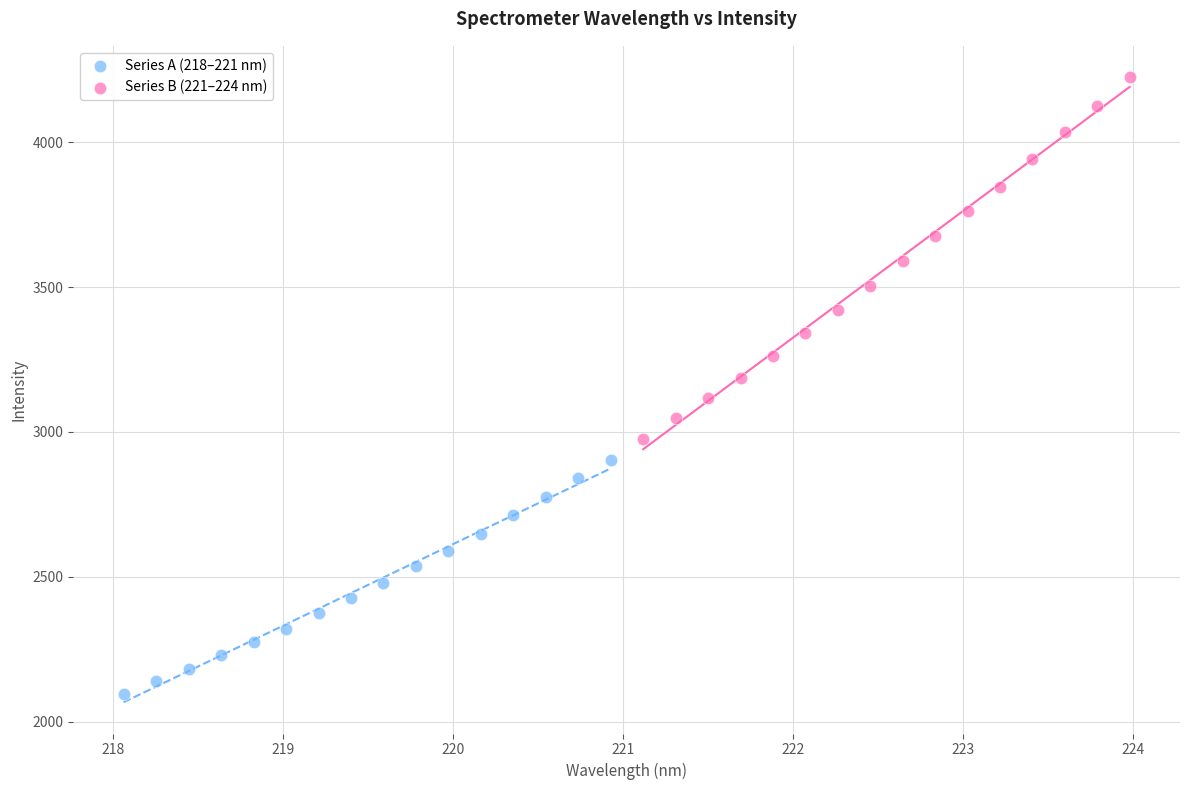

Which series contains the highest Y value?

Series B (221–224 nm)